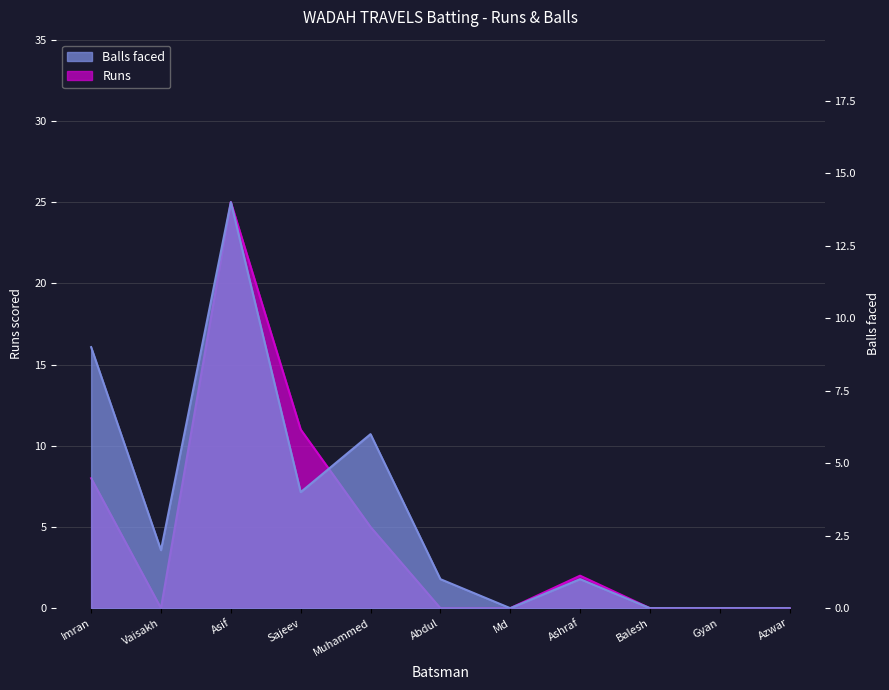

Which series has the largest total across all categories?

Runs